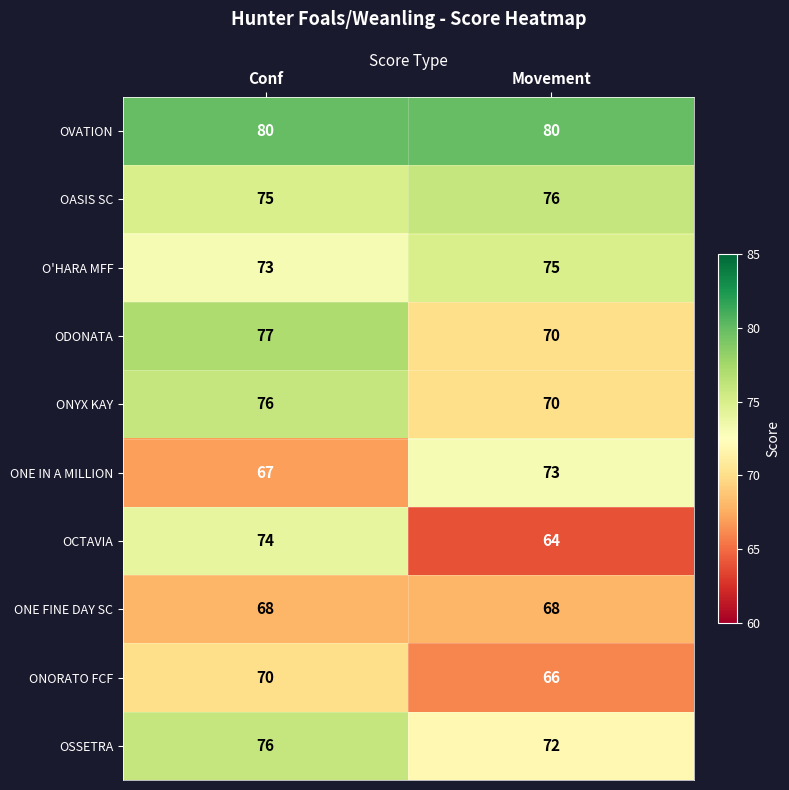

Which series changed the most between Conf and Movement?

OCTAVIA